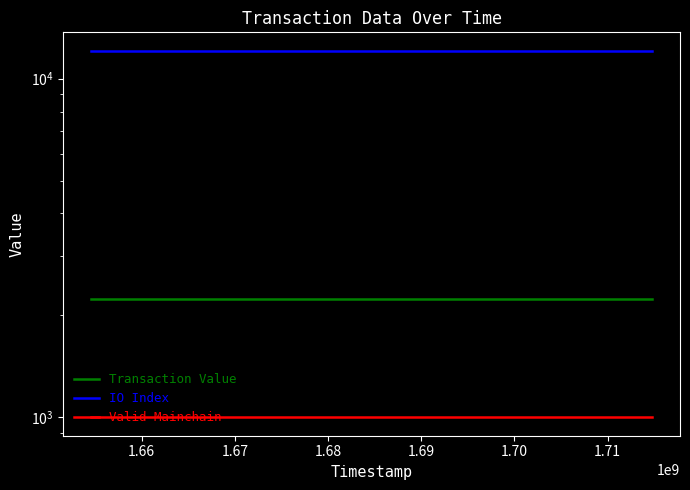

True or false: Valid Mainchain and IO Index intersect in this chart.

False